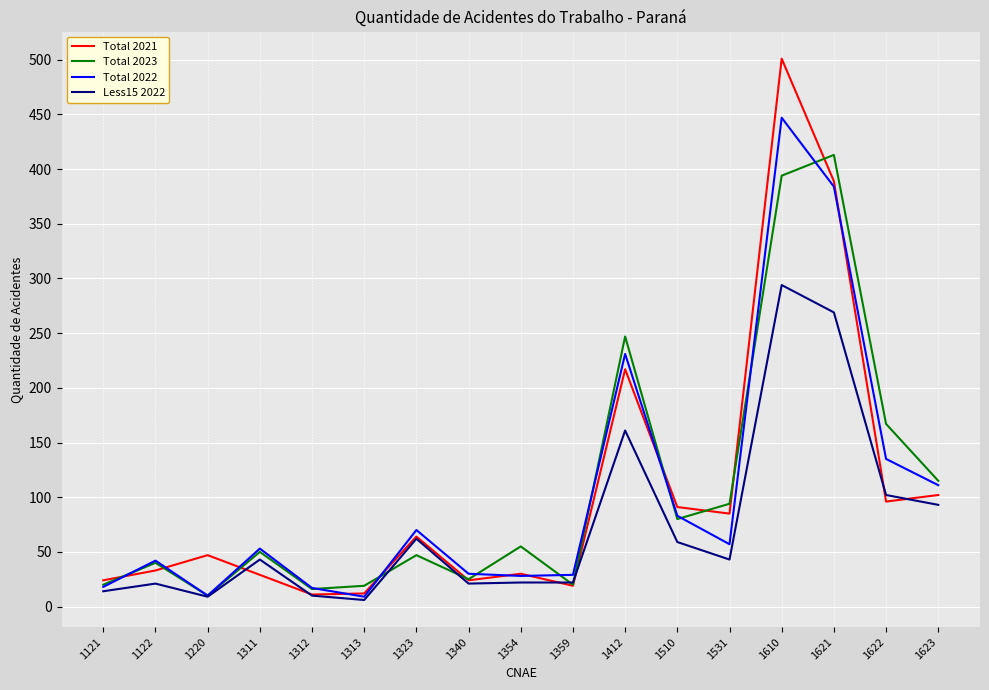

What is the average value of the Total 2022 series?

103